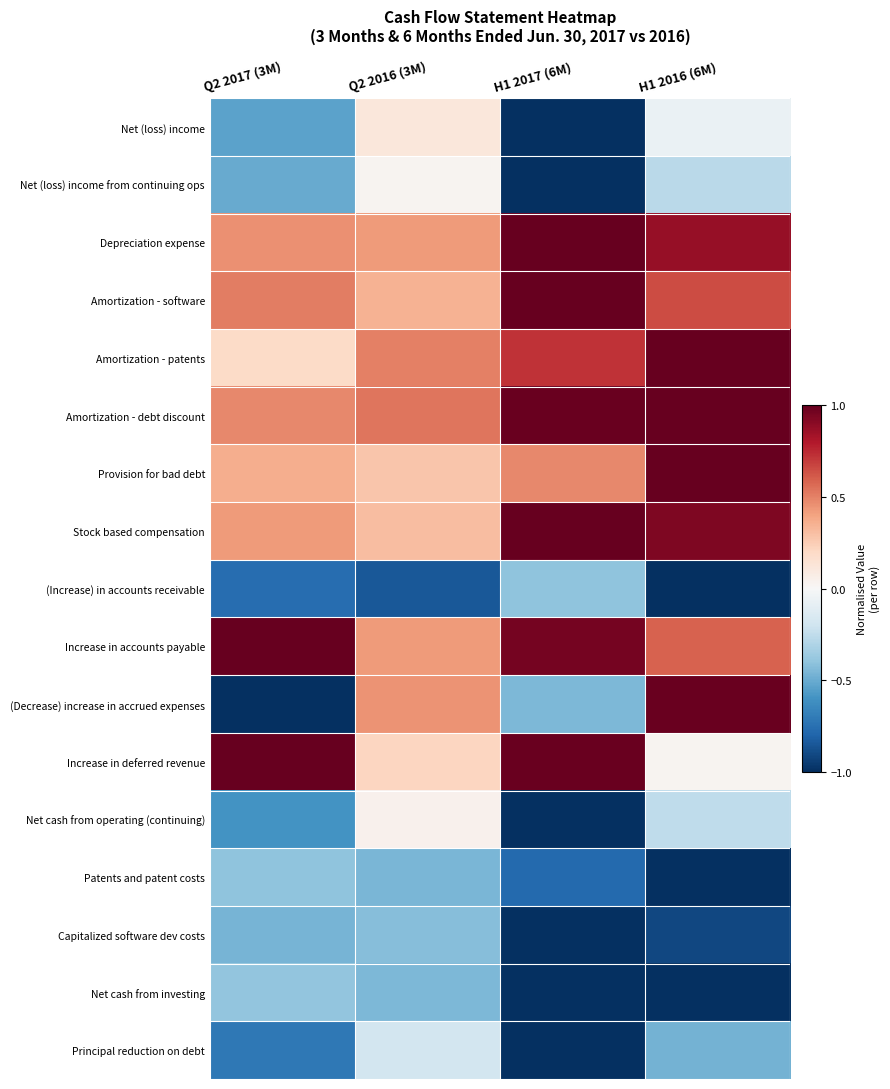

Between Q2 2017 (3M) and H1 2016 (6M), which is larger?

H1 2016 (6M)